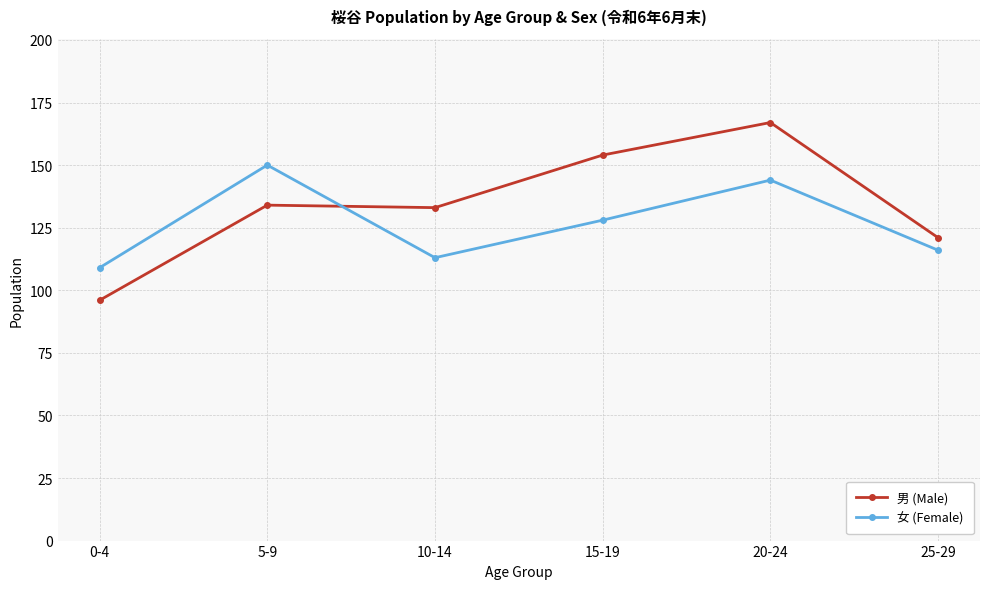

What is the difference between the second highest and second lowest values in the 女 (Female) series?

31